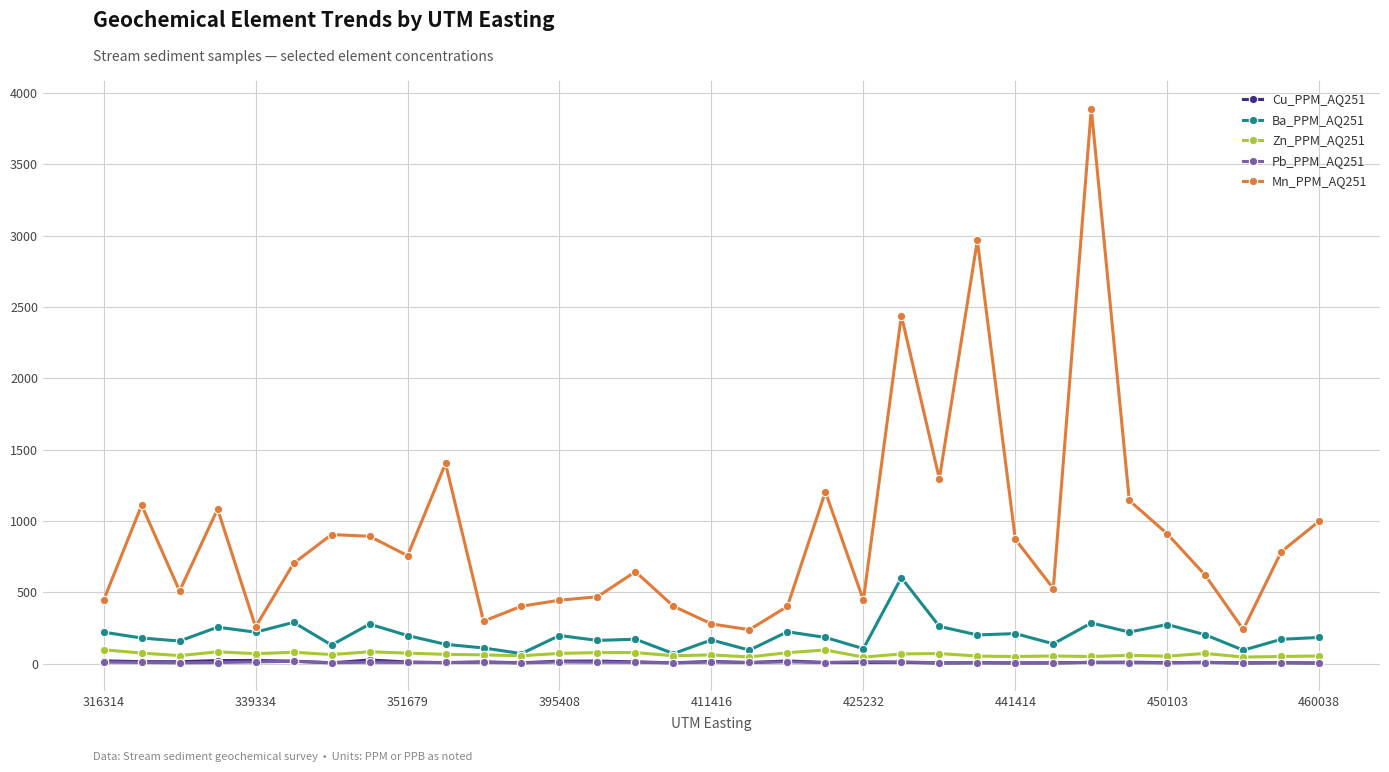

What are all the series names shown in the legend?

Cu_PPM_AQ251, Ba_PPM_AQ251, Zn_PPM_AQ251, Pb_PPM_AQ251, Mn_PPM_AQ251